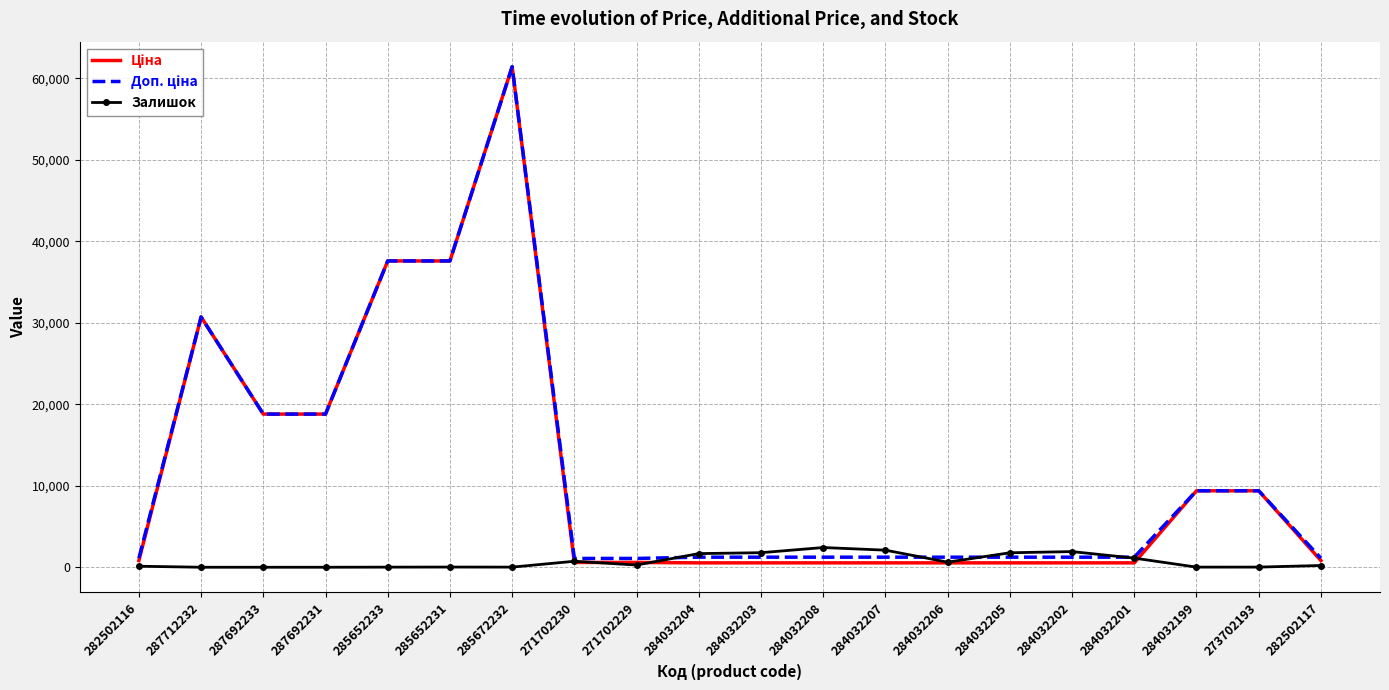

Is it true that Залишок equals 2419.0 at 284032208?

True